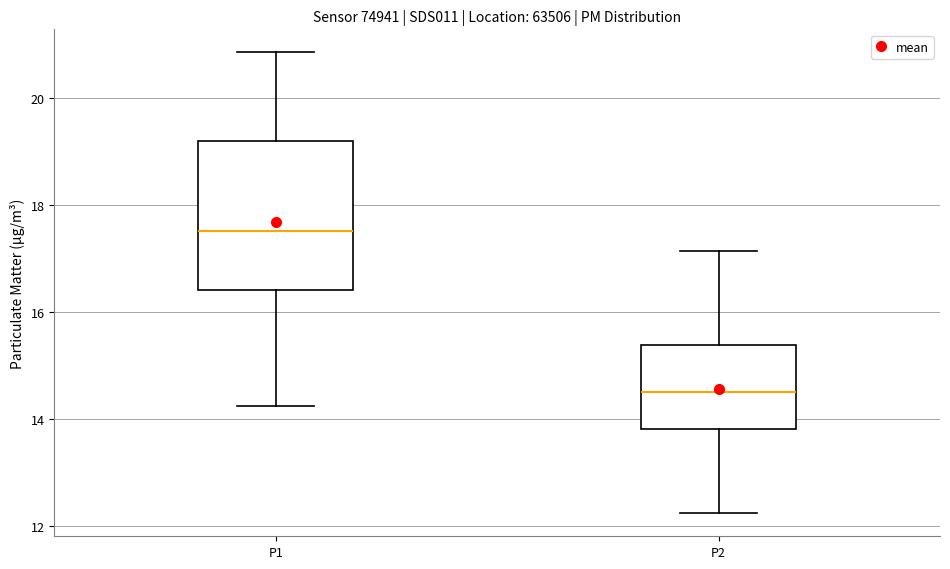

Reading left to right, read every box against the y-axis: the position of its median line, the range the box covers, and the ends of its whiskers. The values are not printed on the chart, so give them approximately, as read against the axis.

P1: median 17.6, box 16.4 to 19.2, whiskers 14.2 to 20.8
P2: median 14.6, box 13.8 to 15.4, whiskers 12.2 to 17.2